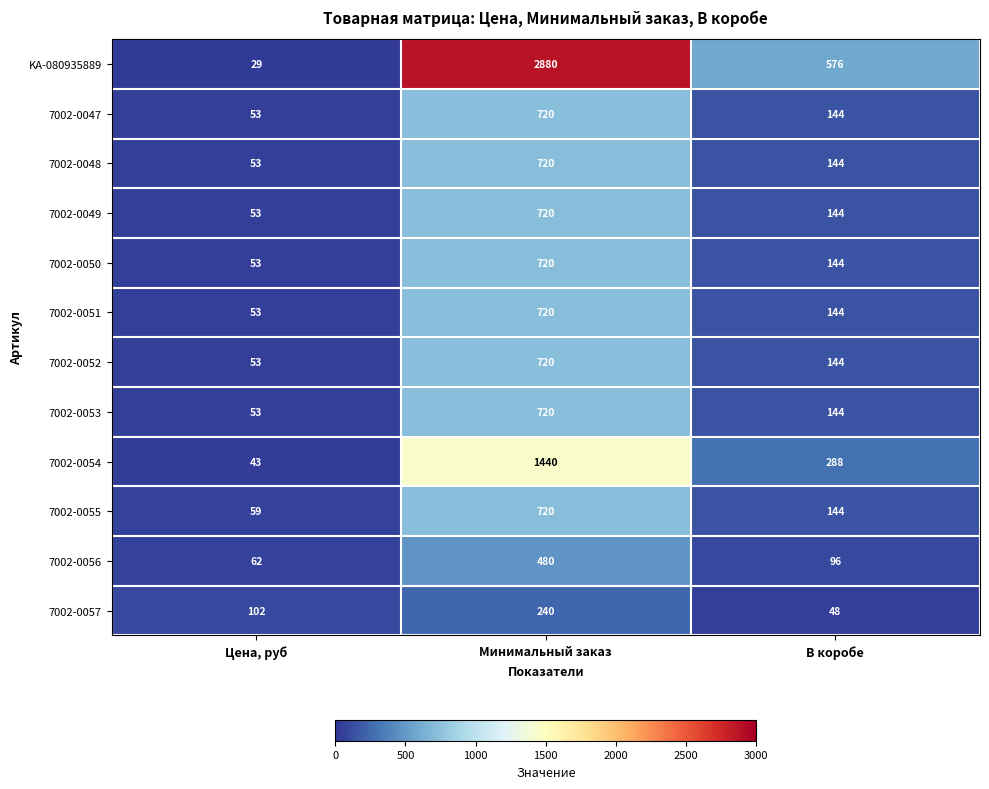

Which label corresponds to the smallest value in the chart?

Цена, руб